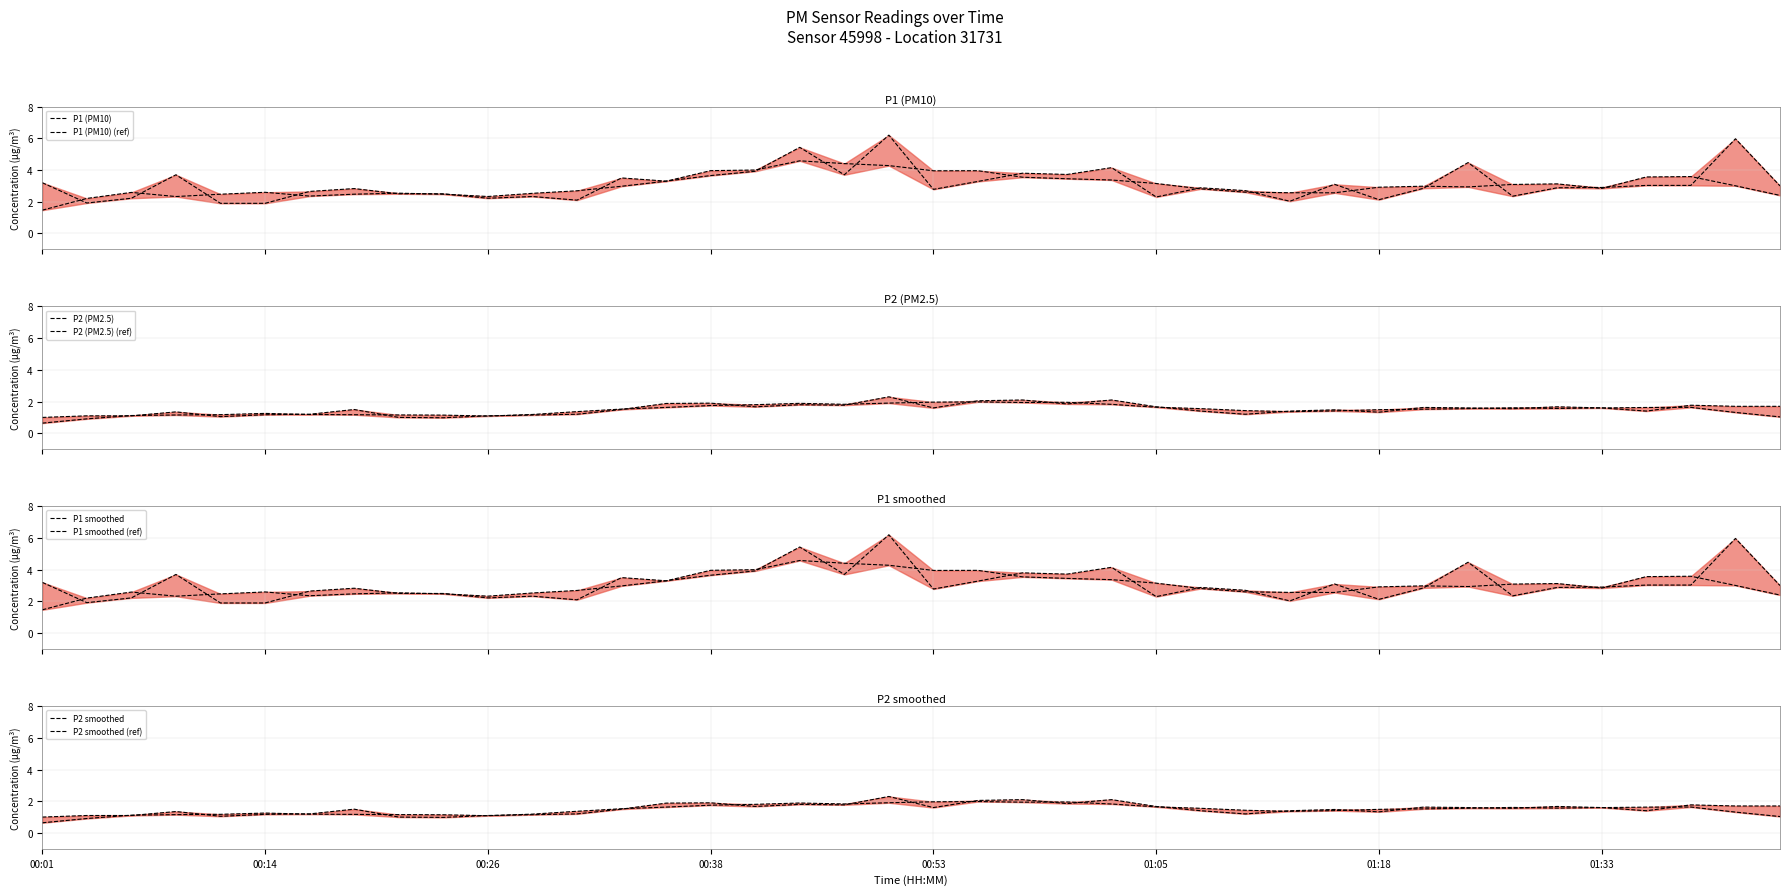

At which category is the sum across all series the highest?

00:50